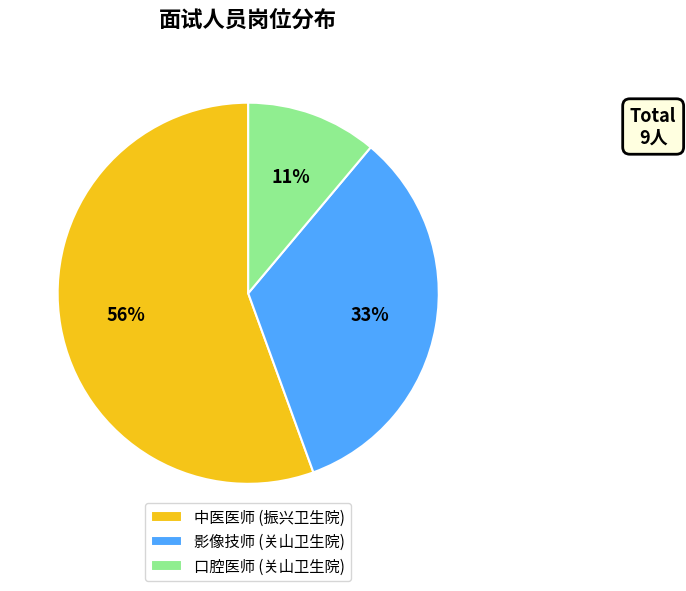

Count the number of slices in the pie.

3